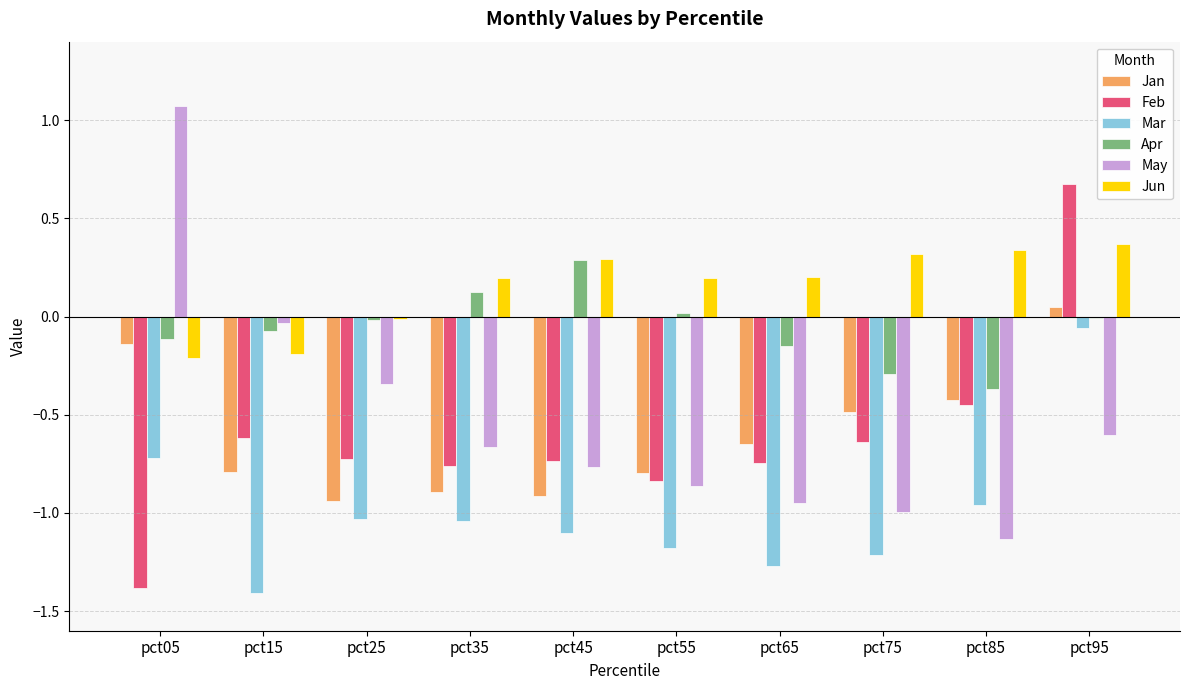

Are the bars horizontal?

No